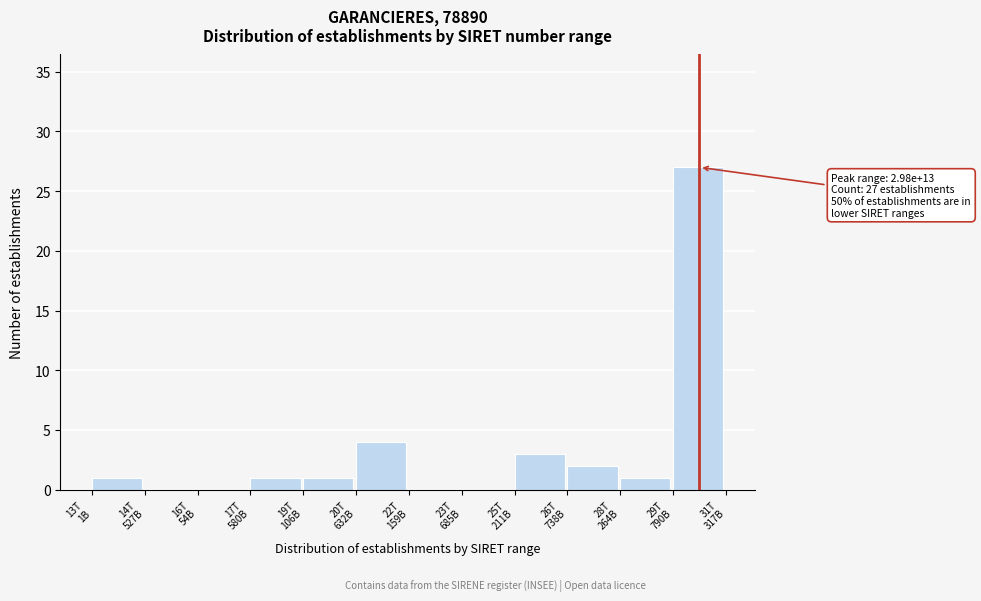

What is the sum of all values?

40